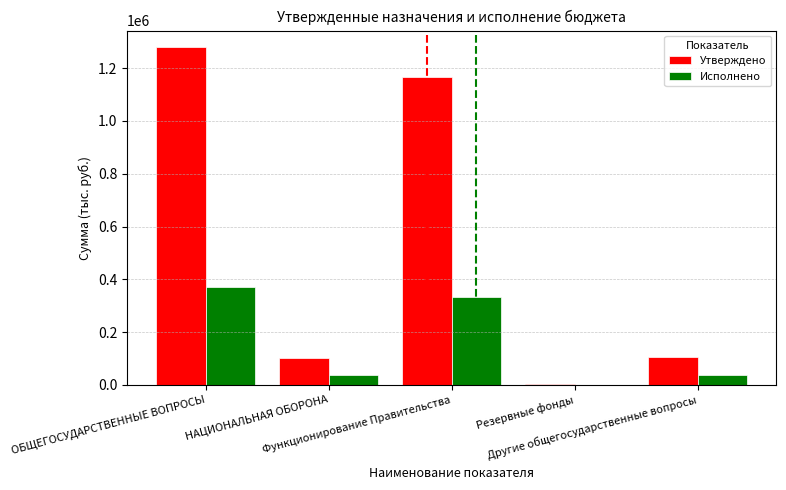

What is the highest value of the Исполнено series?

371139.2